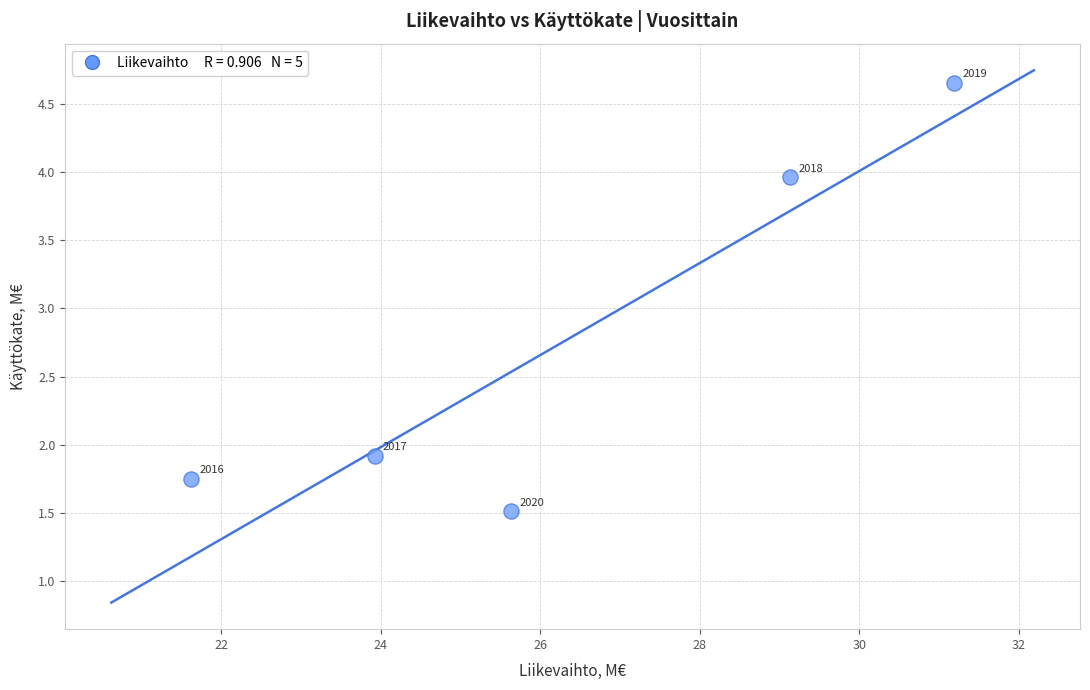

What Y value in the scatter plot is closest to 3?

4.0